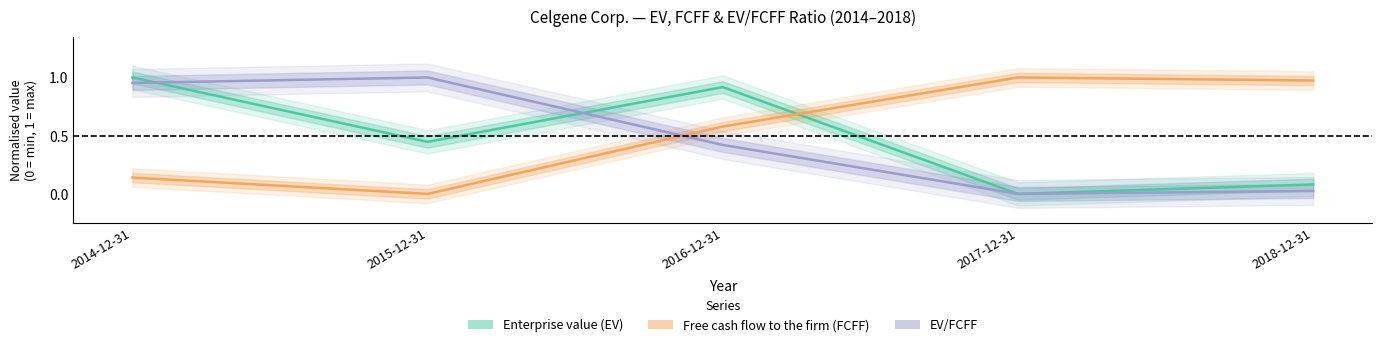

True or false: Free cash flow to the firm (FCFF) has a value of 0.1 at 2014-12-31.

True